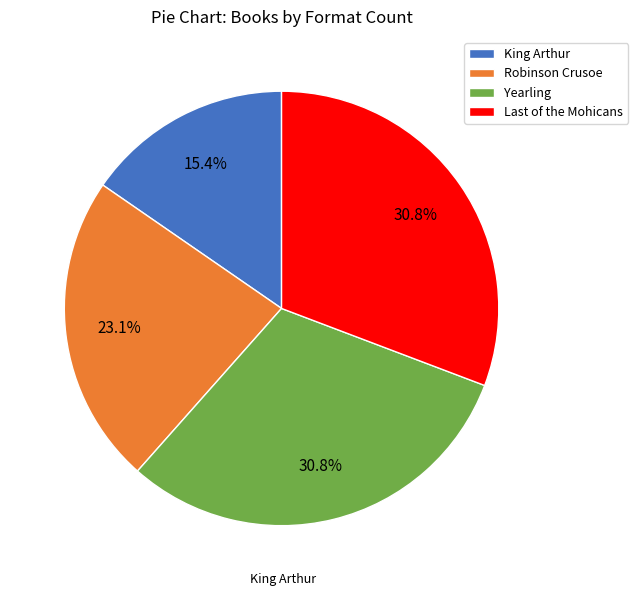

The King Arthur slice represents 15% of the pie. True or false?

True